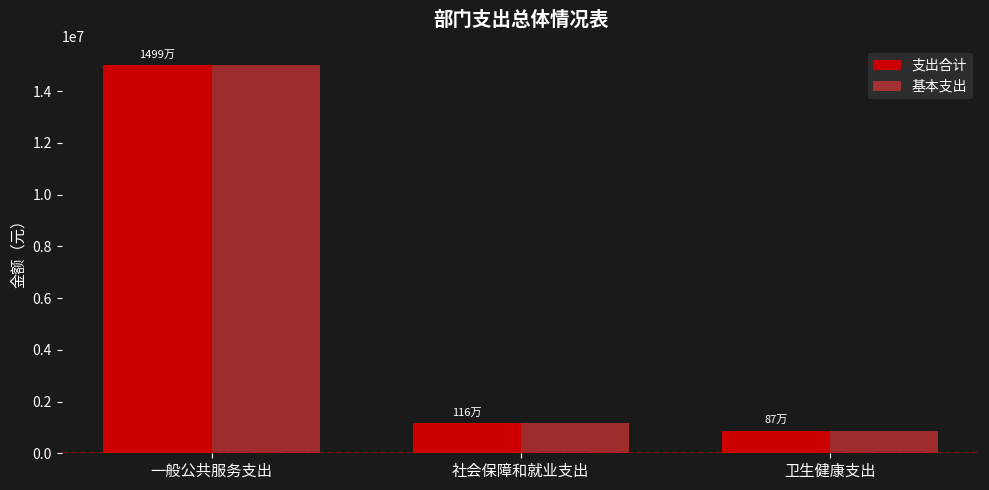

List the labels in order of 基本支出 value, largest first.

一般公共服务支出, 社会保障和就业支出, 卫生健康支出